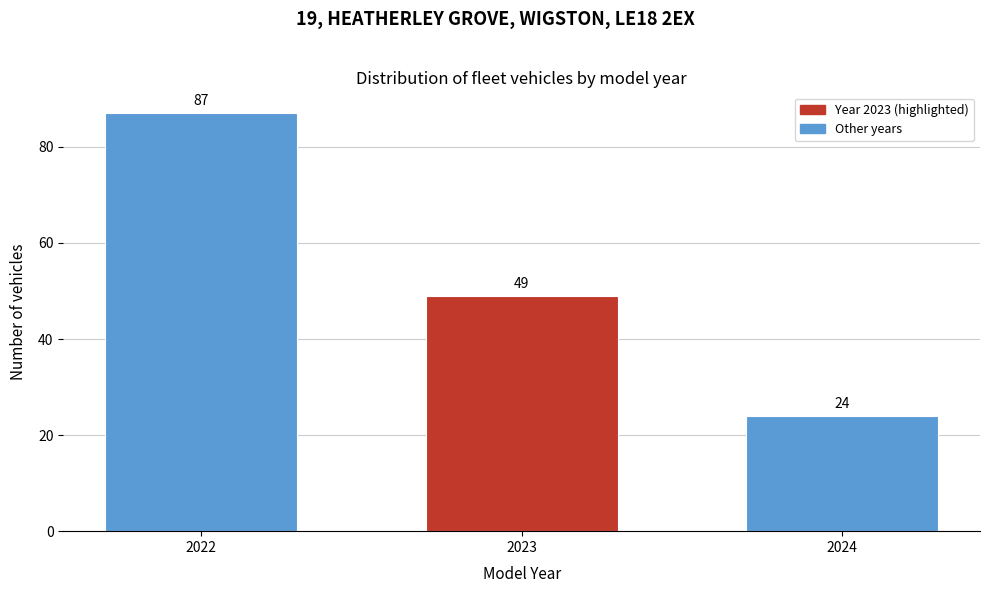

Reading left to right, list all the values displayed in this chart.

87	49	24